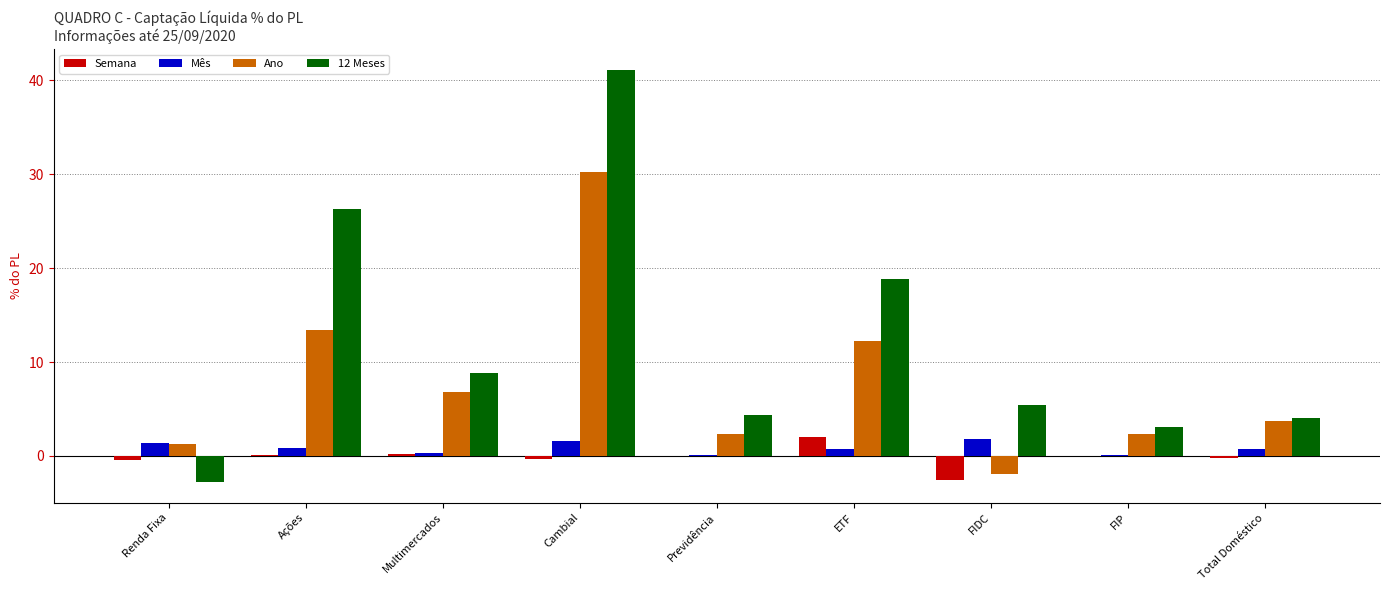

The value of Ano at Cambial is 30.2. True or false?

True